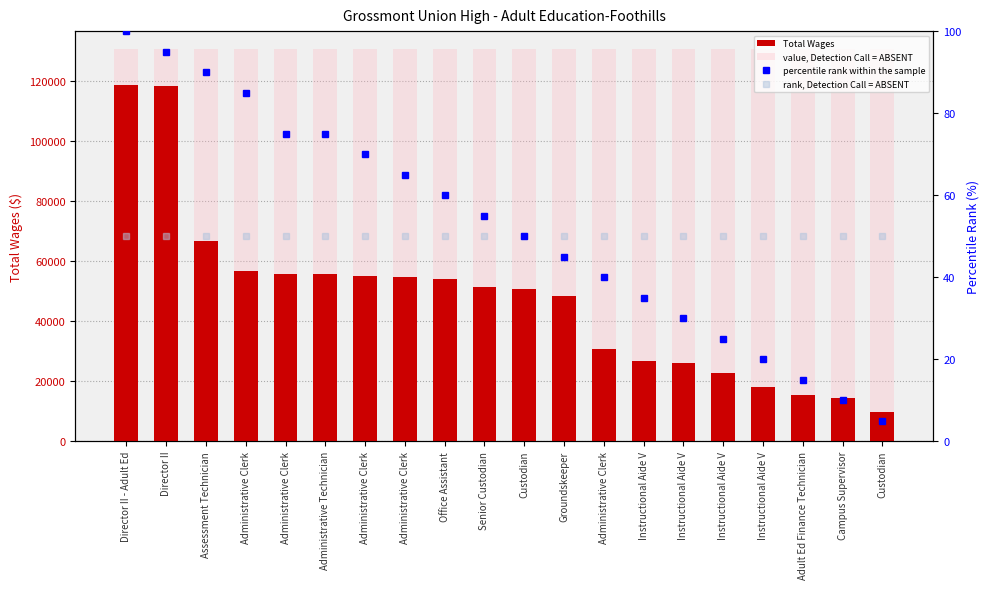

How many series are shown in this chart?

4